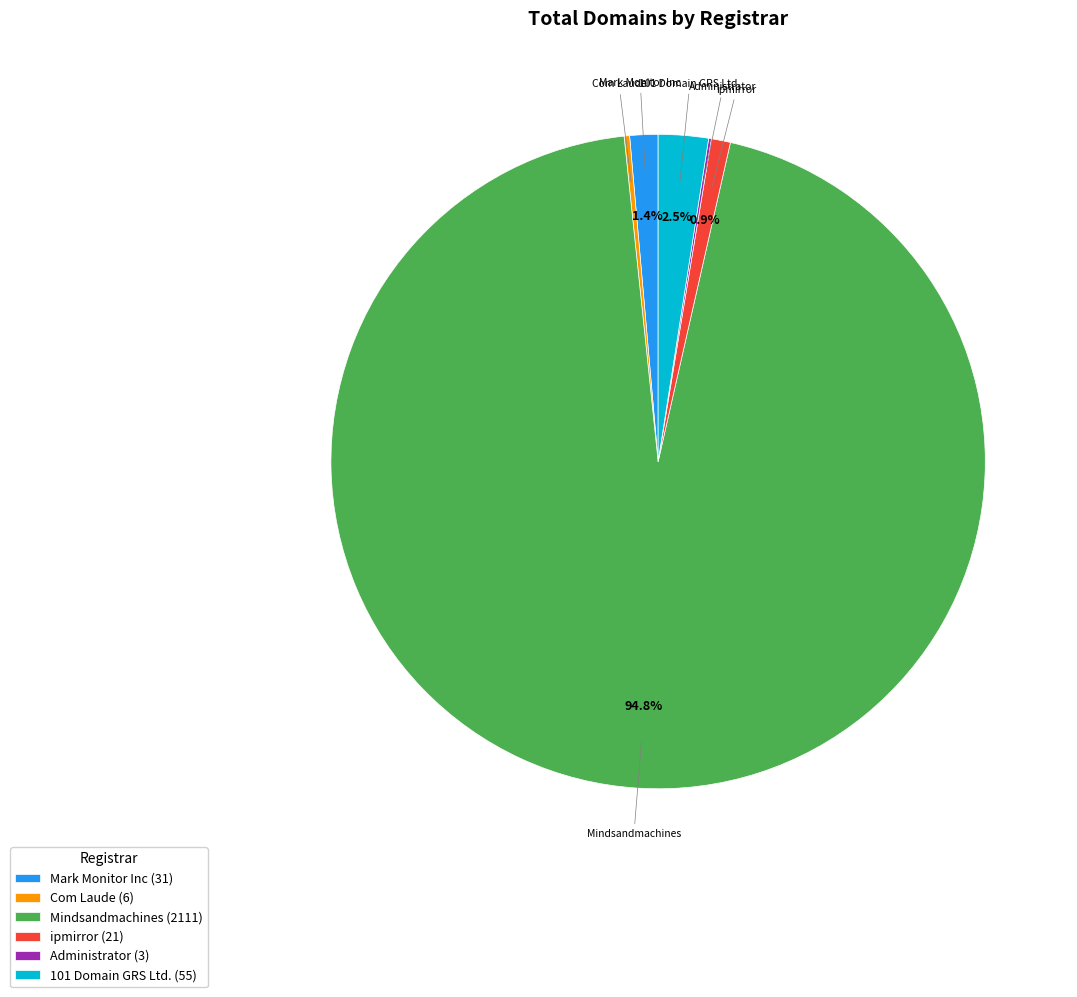

Which category has the biggest portion of the pie?

Mindsandmachines